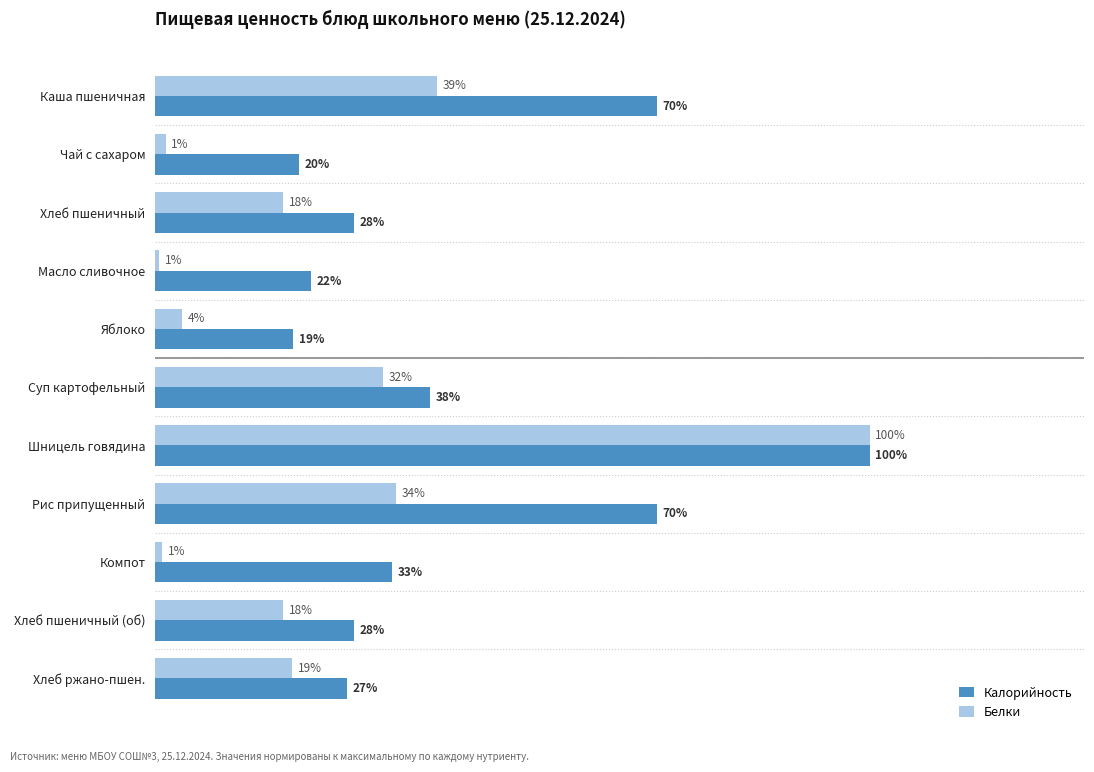

What are all the series names shown in the legend?

Калорийность, Белки